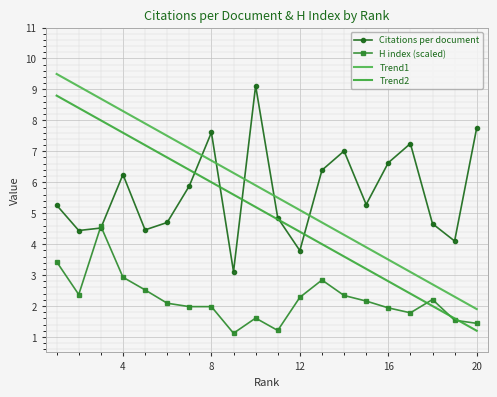

Reading left to right, extract all data points from this chart.

Citations per document: 5.3	4.4	4.5	6.2	4.5	4.7	5.9	7.6	3.1	9.1	4.8	3.8	6.4	7.0	5.3	6.6	7.2	4.7	4.1	7.8
H index (scaled): 3.4	2.4	4.6	2.9	2.5	2.1	2.0	2.0	1.1	1.6	1.2	2.3	2.8	2.3	2.2	1.9	1.8	2.2	1.5	1.4
Trend1: 9.5	9.1	8.7	8.3	7.9	7.5	7.1	6.7	6.3	5.9	5.5	5.1	4.7	4.3	3.9	3.5	3.1	2.7	2.3	1.9
Trend2: 8.8	8.4	8.0	7.6	7.2	6.8	6.4	6.0	5.6	5.2	4.8	4.4	4.0	3.6	3.2	2.8	2.4	2.0	1.6	1.2